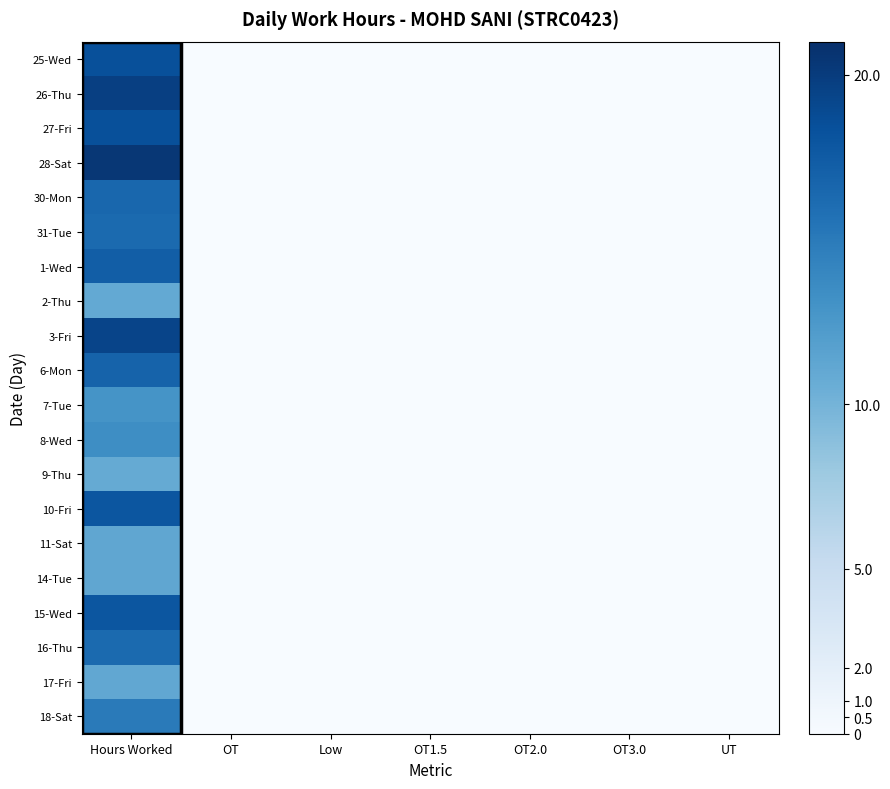

Rank the series by their maximum value, from highest to lowest.

28-Sat, 26-Thu, 3-Fri, 25-Wed, 27-Fri, 15-Wed, 10-Fri, 1-Wed, 6-Mon, 30-Mon, 31-Tue, 16-Thu, 18-Sat, 8-Wed, 7-Tue, 14-Tue, 11-Sat, 17-Fri, 2-Thu, 9-Thu